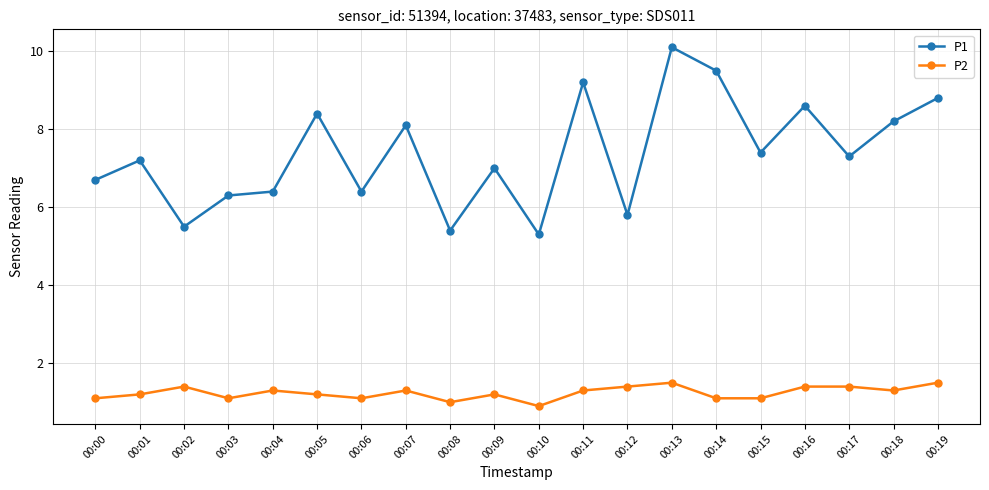

At which label does P2 reach its minimum?

00:10